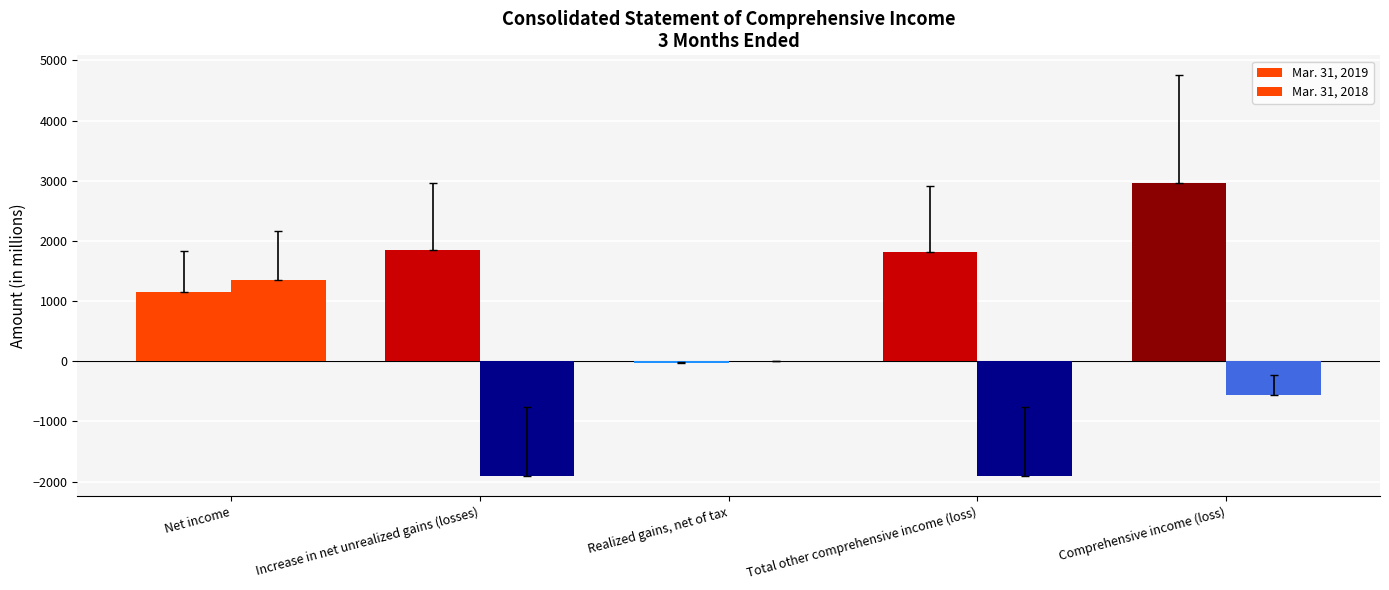

Which series has the largest total across all categories?

Mar. 31, 2019